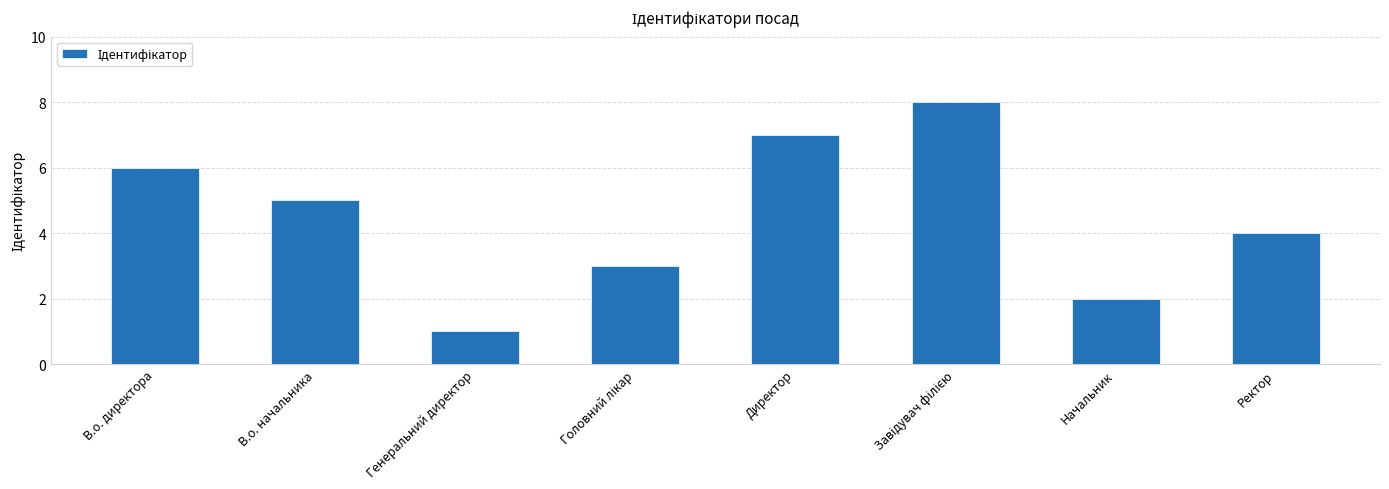

What is the maximum value shown in the chart?

8